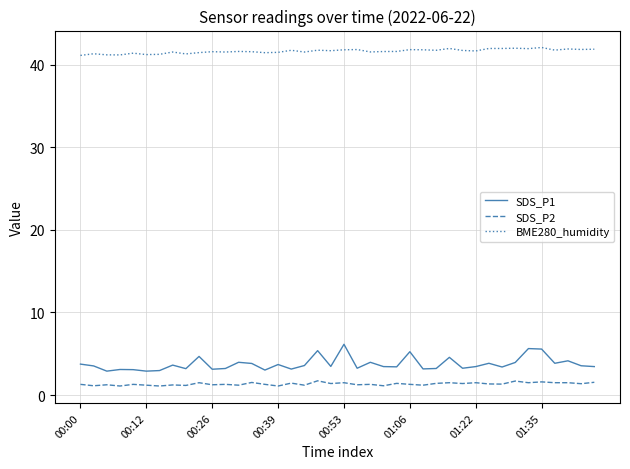

Which series has the largest total across all categories?

BME280_humidity